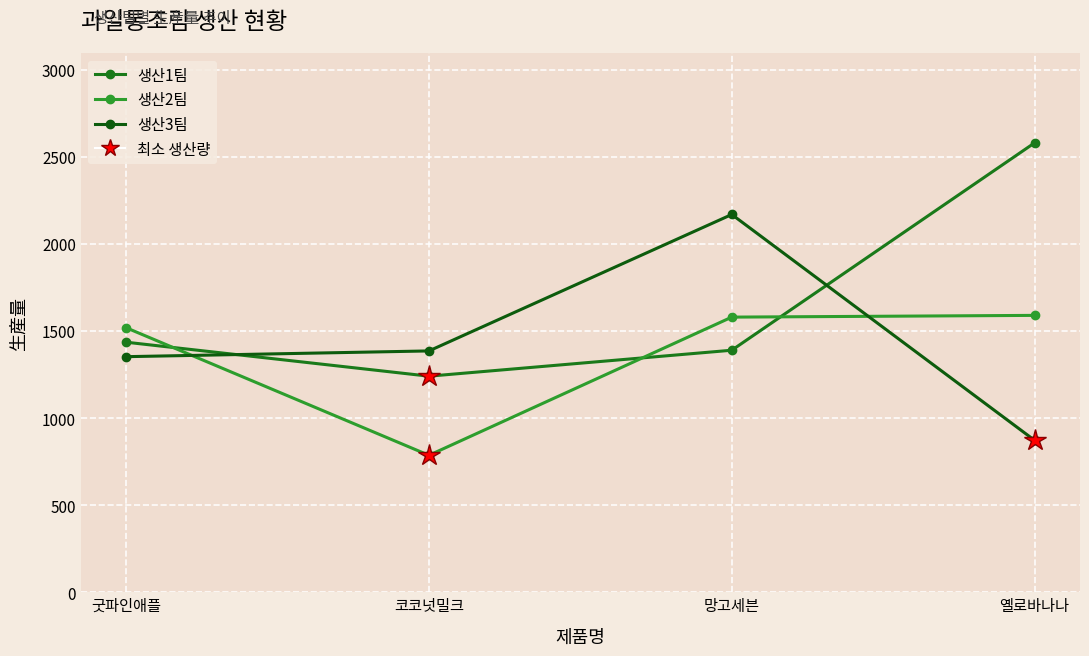

Where is the first local maximum for 생산3팀?

망고세븐